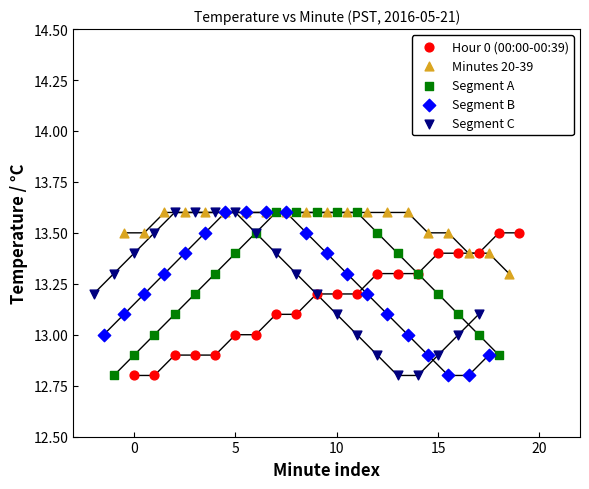

What are all the series names shown in the legend?

Hour 0 (00:00-00:39), Minutes 20-39, Segment A, Segment B, Segment C